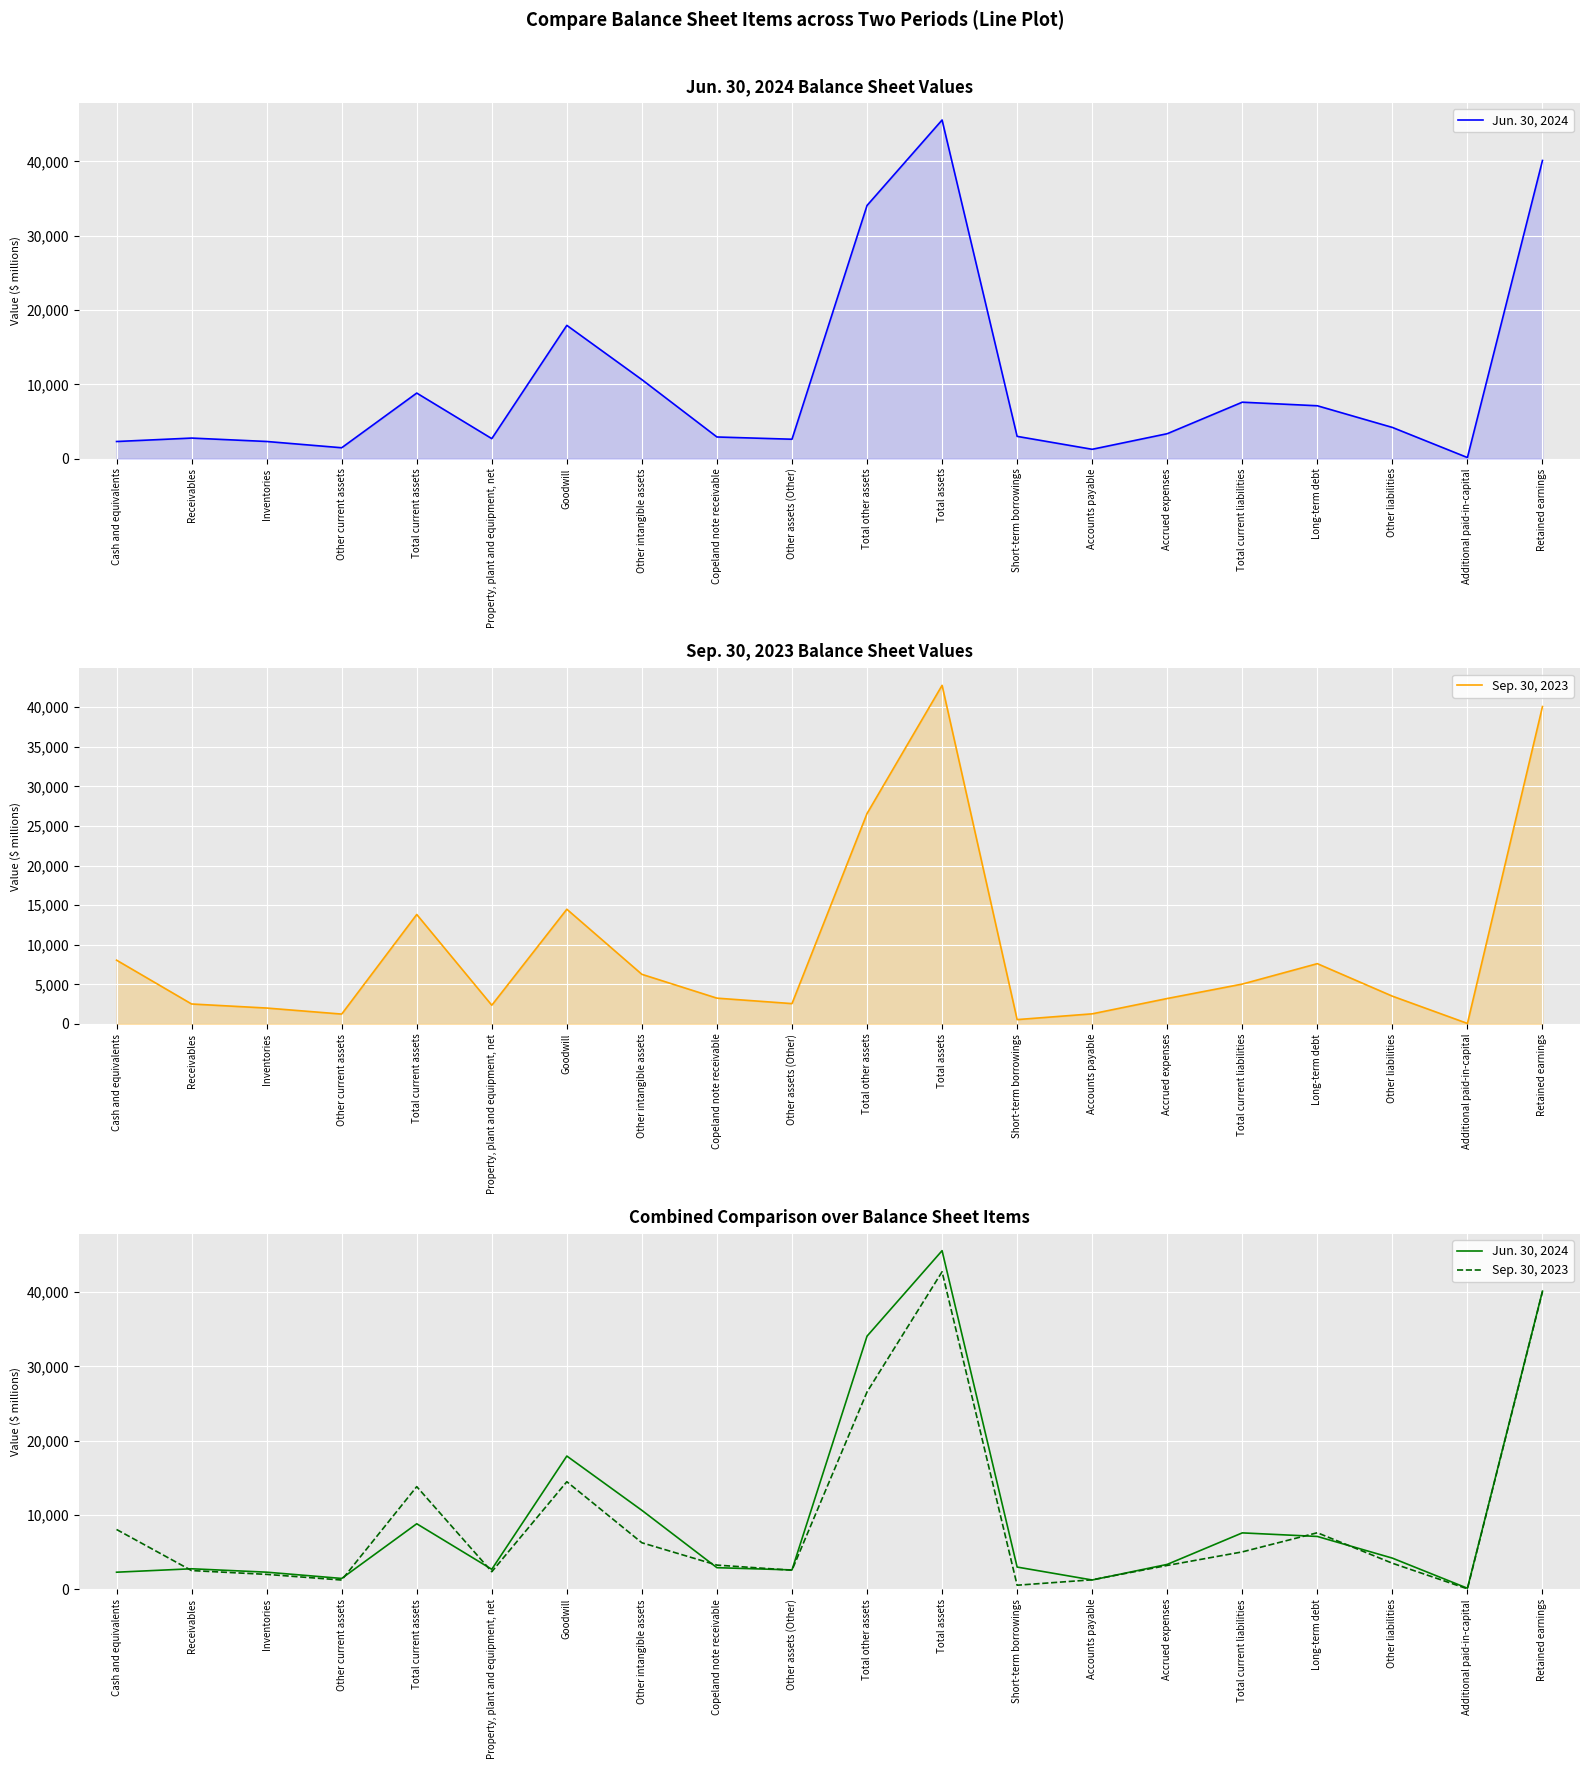

How many intersections are there between Sep. 30, 2023 and Jun. 30, 2024?

9